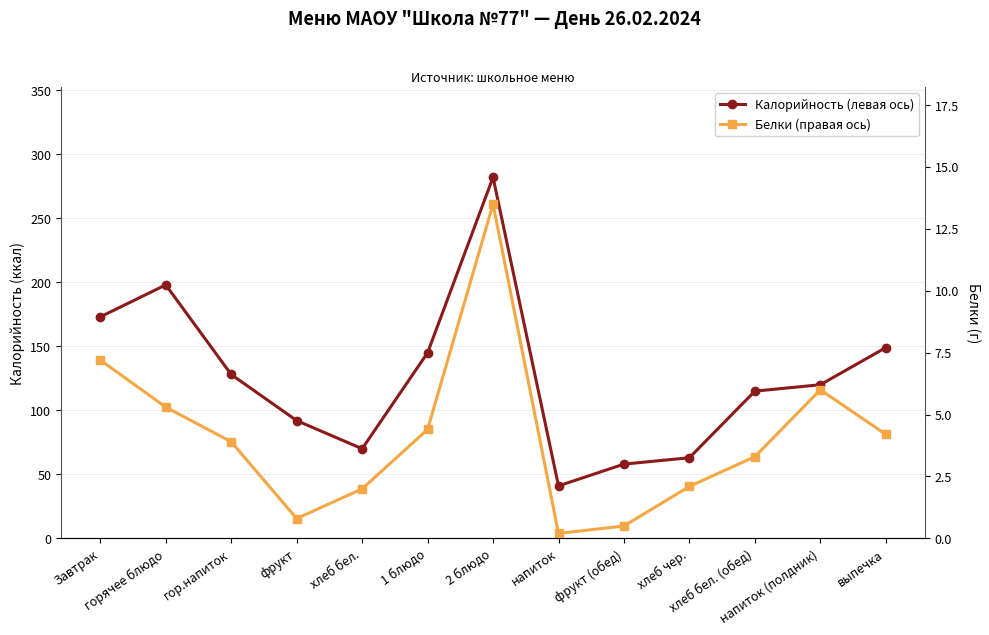

At which category is the sum across all series the highest?

2 блюдо